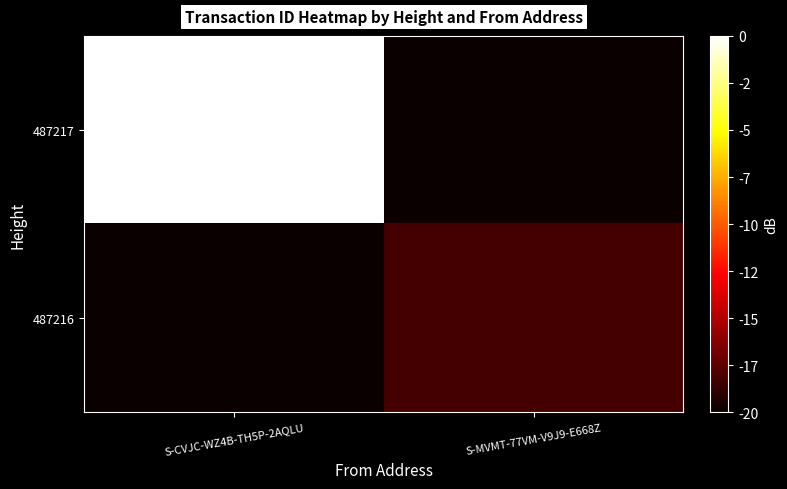

Which series has the largest total across all categories?

487217